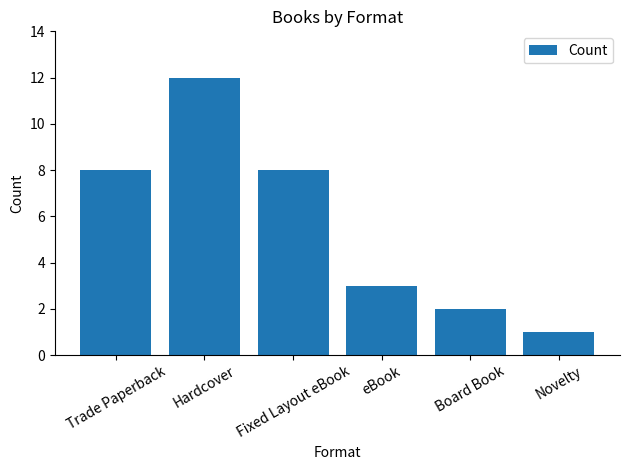

What is the smallest value displayed?

1